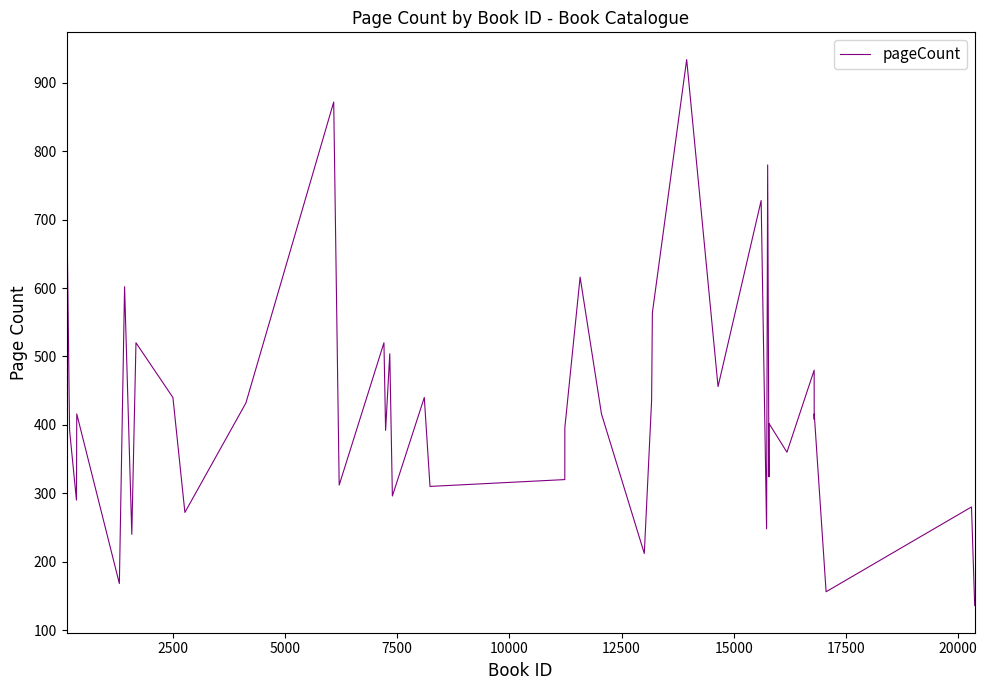

What is the smallest value displayed?

136